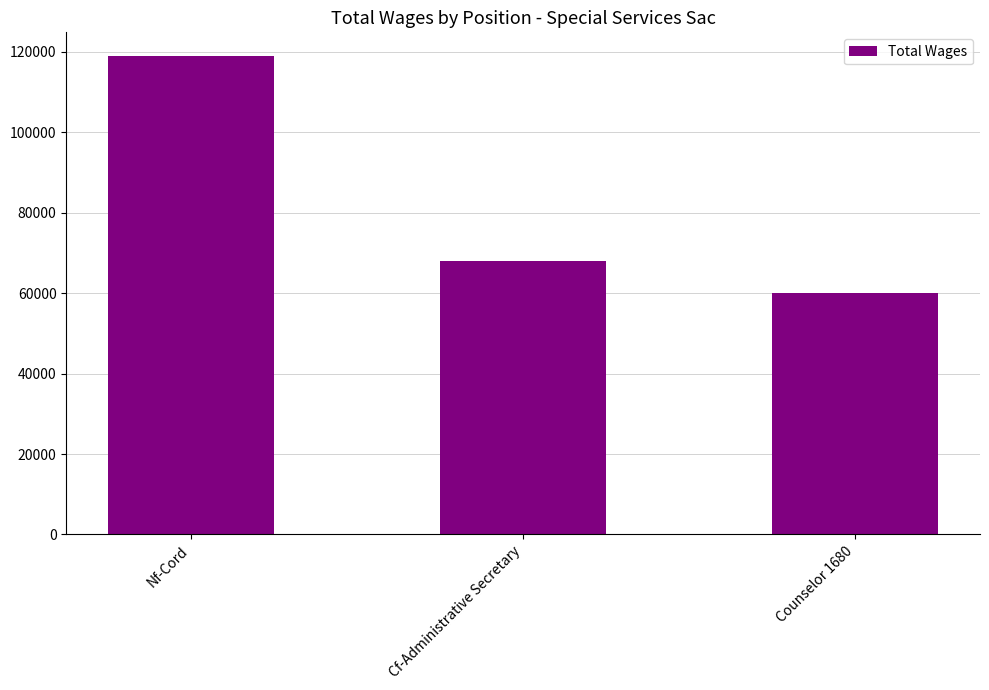

What is the greatest value displayed?

118924